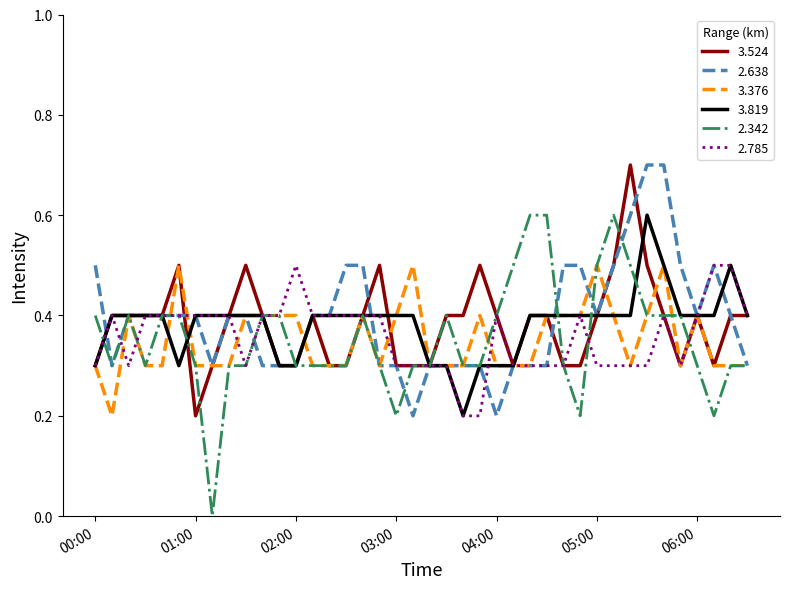

What is the maximum value shown in the chart?

0.7